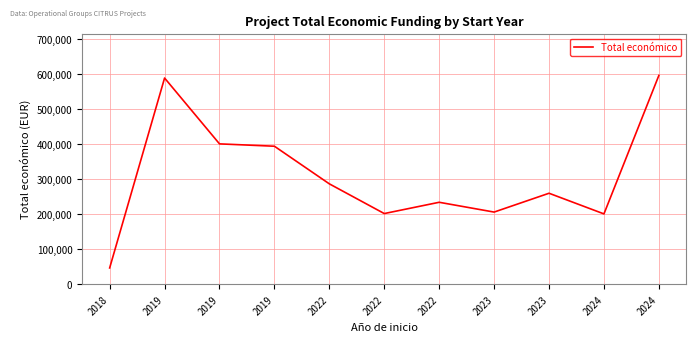

Is it true that the value at 2024 is 595173?

True